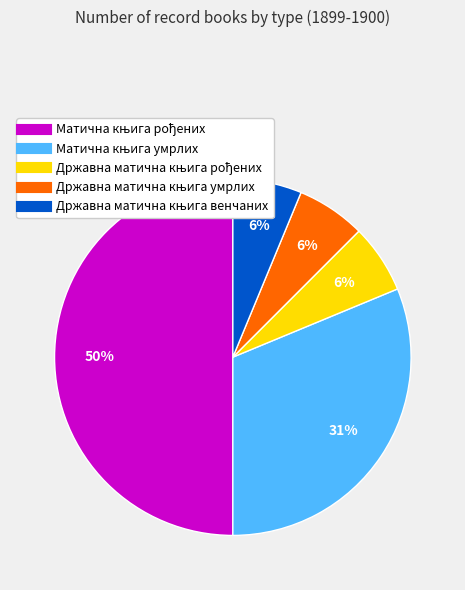

To the nearest percent, what is the average slice percentage?

20%